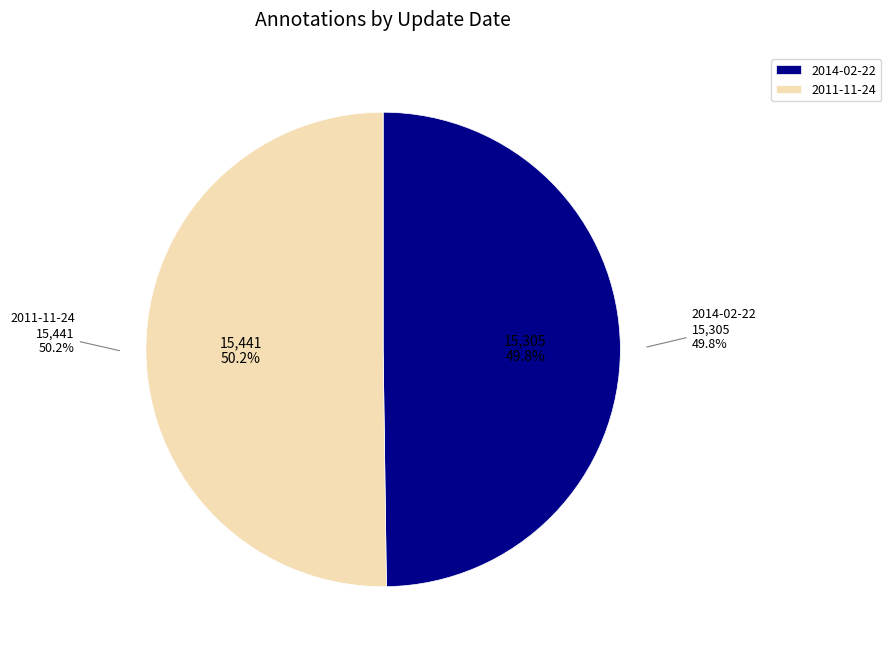

What is the ratio of the value at 2011-11-24 to the value at 2014-02-22?

1.0